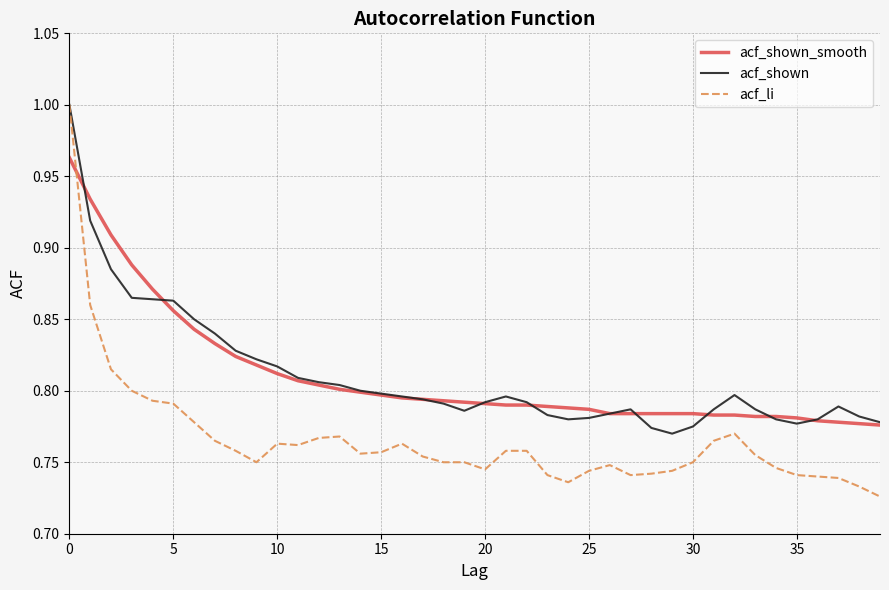

Which series has the largest range (max minus min)?

acf_li